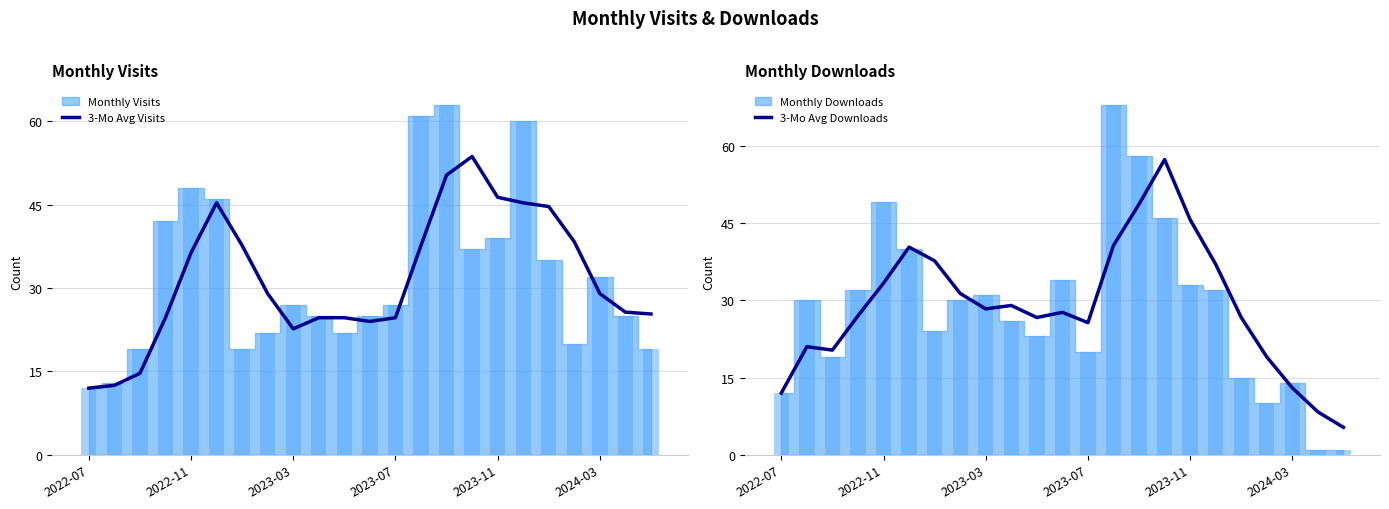

Is it true that 3-Mo Avg Visits equals 12.0 at 2022-07?

True